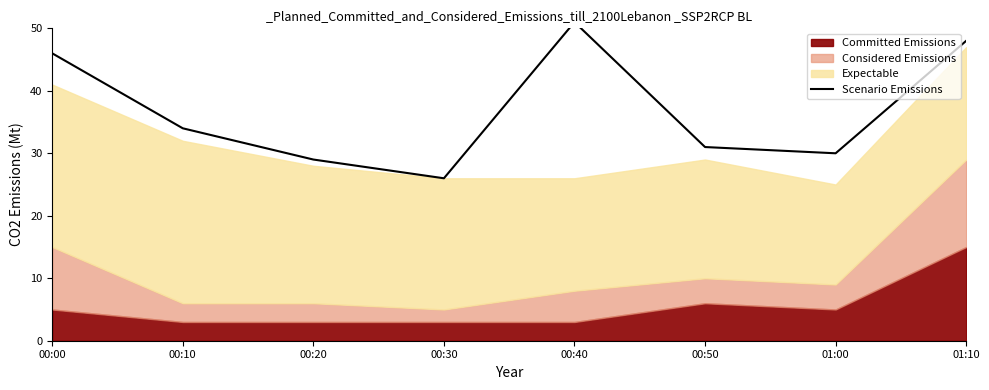

How many lines are shown in the chart?

1